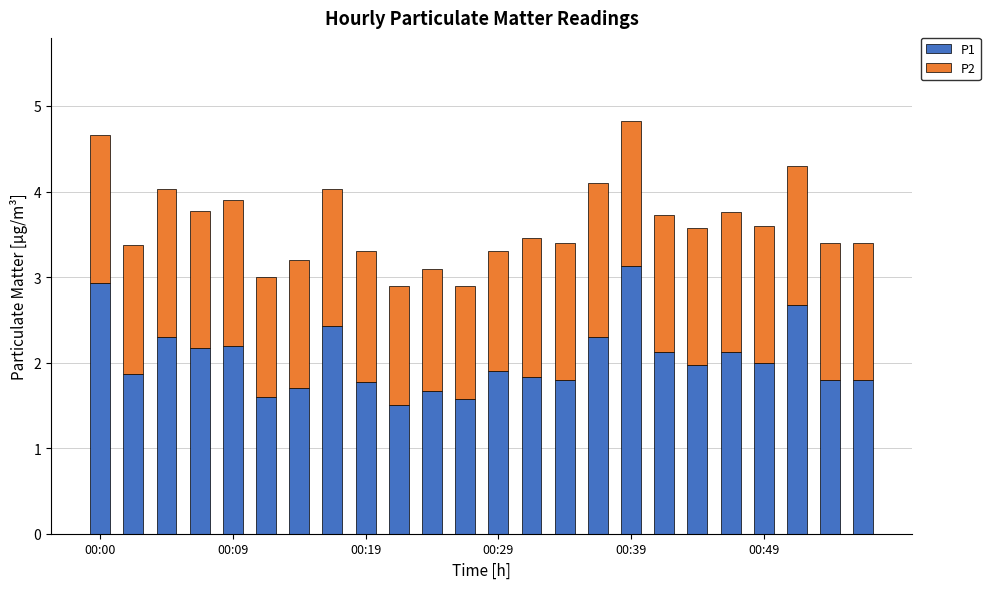

Are the bars horizontal?

No